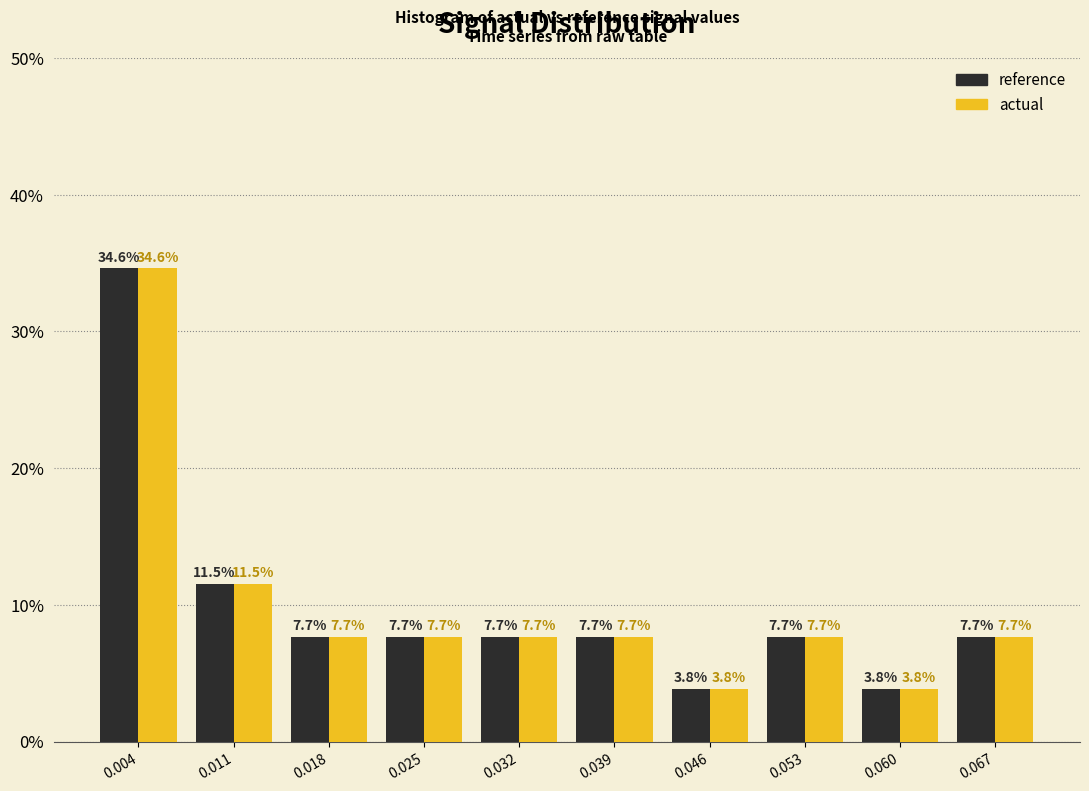

In the reference series, which range on the x-axis has the tallest bar?

0.000 to 0.007